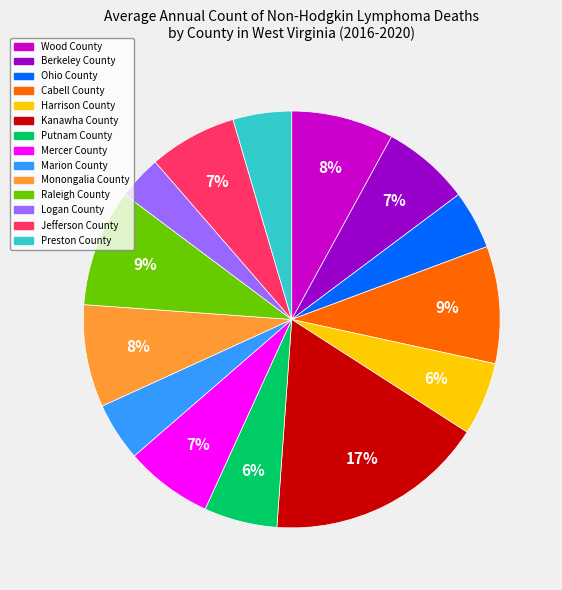

Approximately how many times larger is the value at Preston County compared to Monongalia County?

0.6